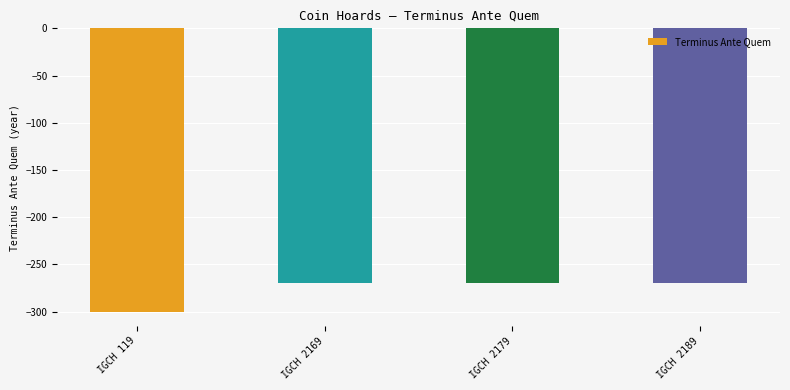

What is the minimum value shown in the chart?

-300